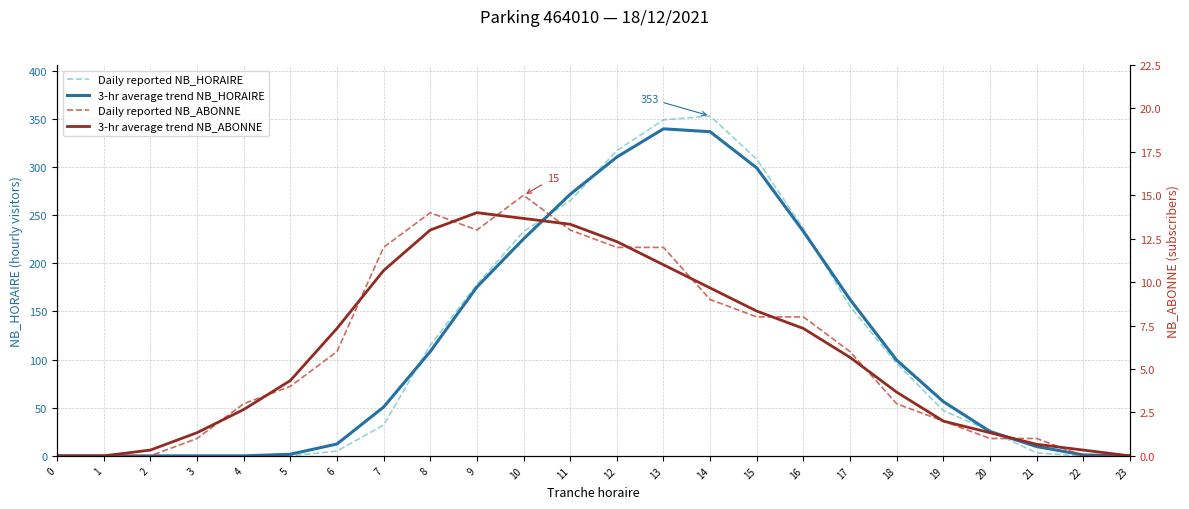

Which series has the largest total across all categories?

Daily reported NB_HORAIRE